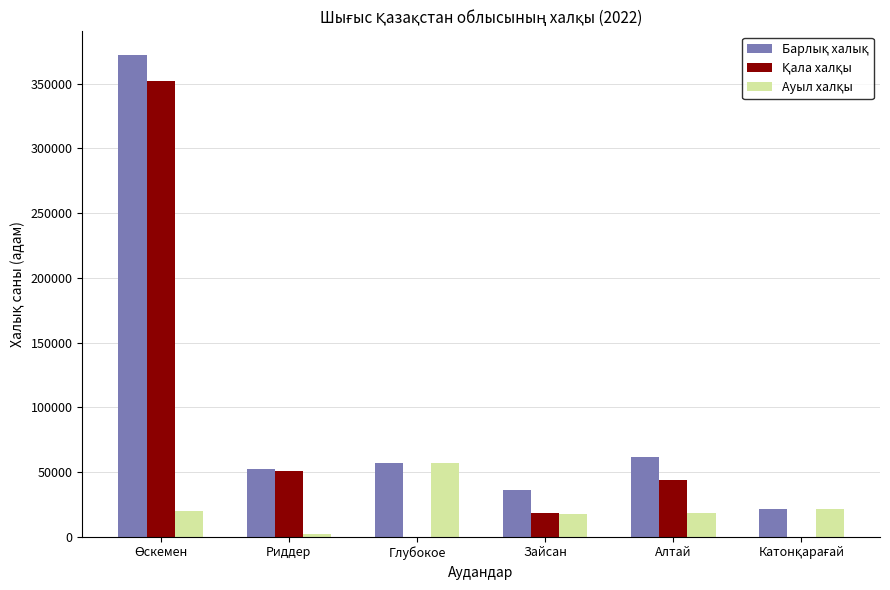

What is the total value across all series at Зайсан?

72244